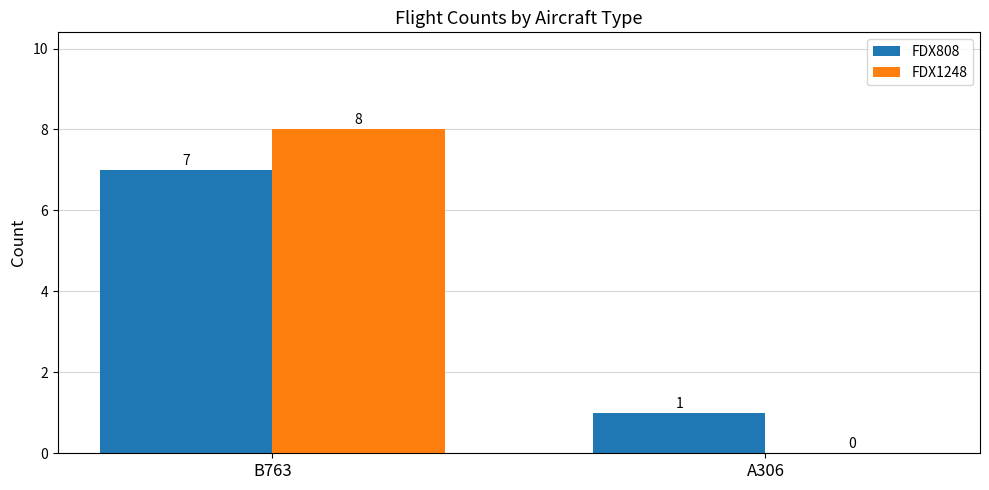

What are all the series names shown in the legend?

FDX808, FDX1248